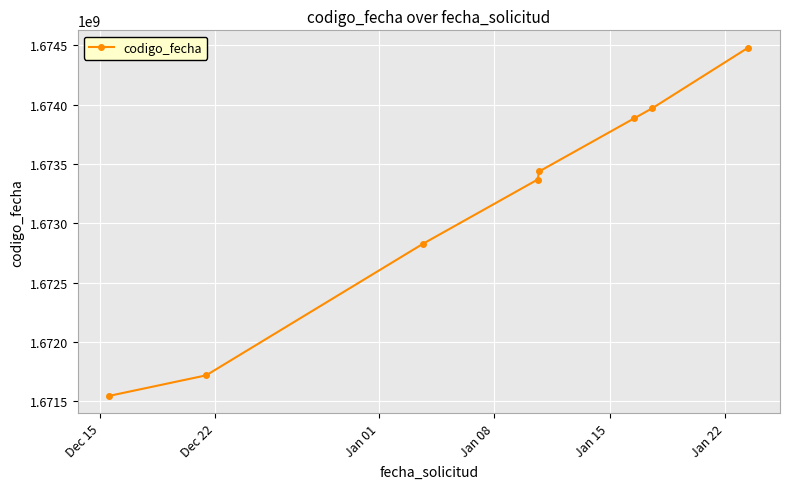

How many lines are shown in the chart?

1